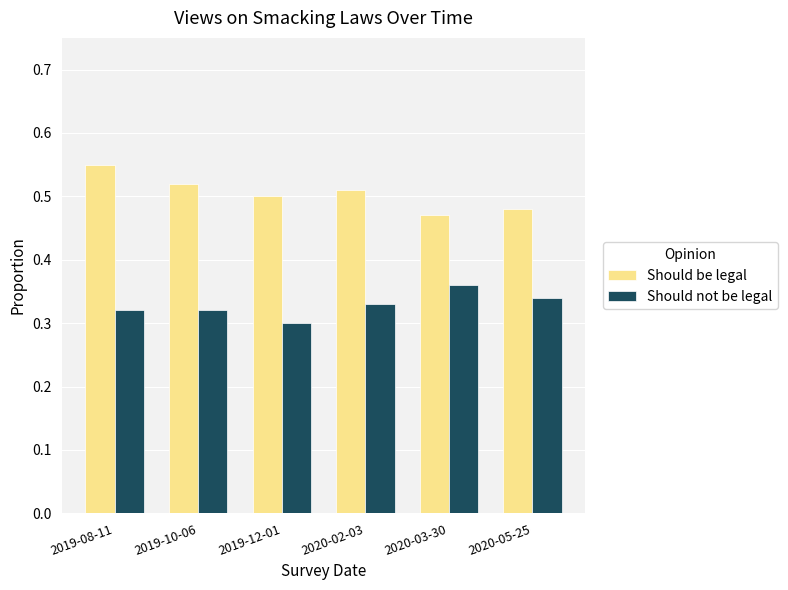

What is the label of the 6th bar from the right?

2019-08-11